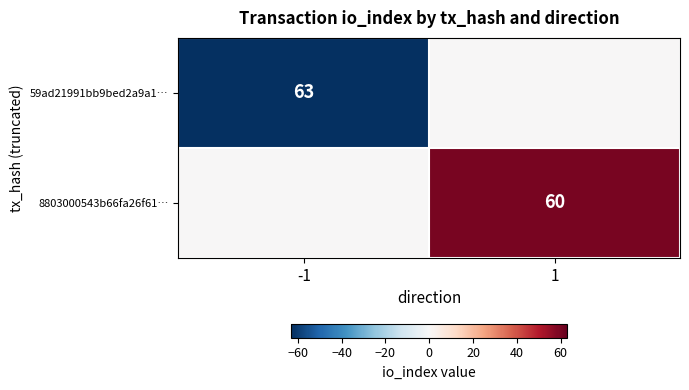

True or false: 8803000543b66fa26f61… has a value of 60 at 1.

True